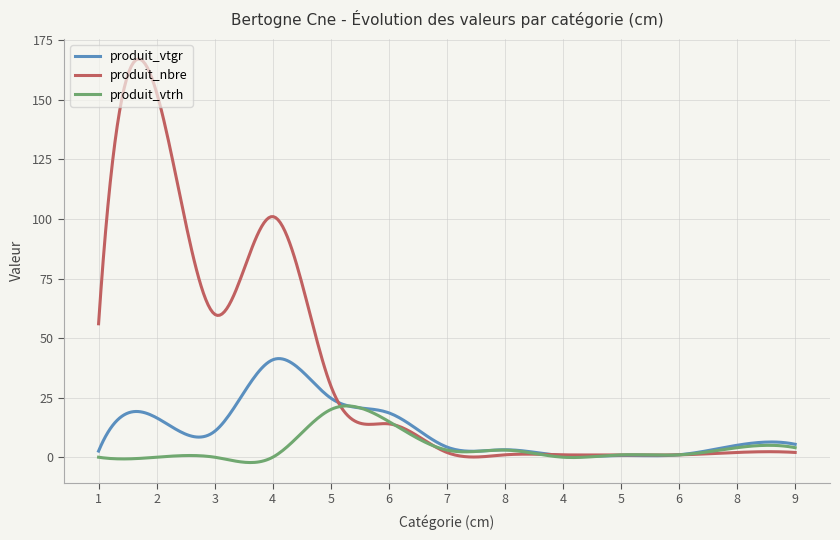

List the series in order of their overall mean, lowest first.

produit_vtrh, produit_vtgr, produit_nbre